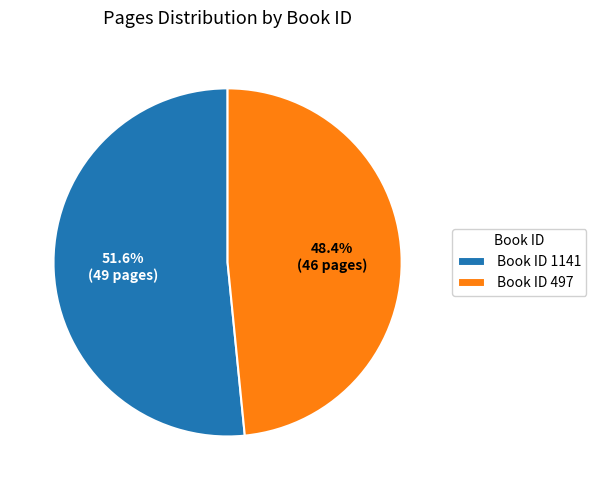

Between Book ID 497 and Book ID 1141, which is larger?

Book ID 1141